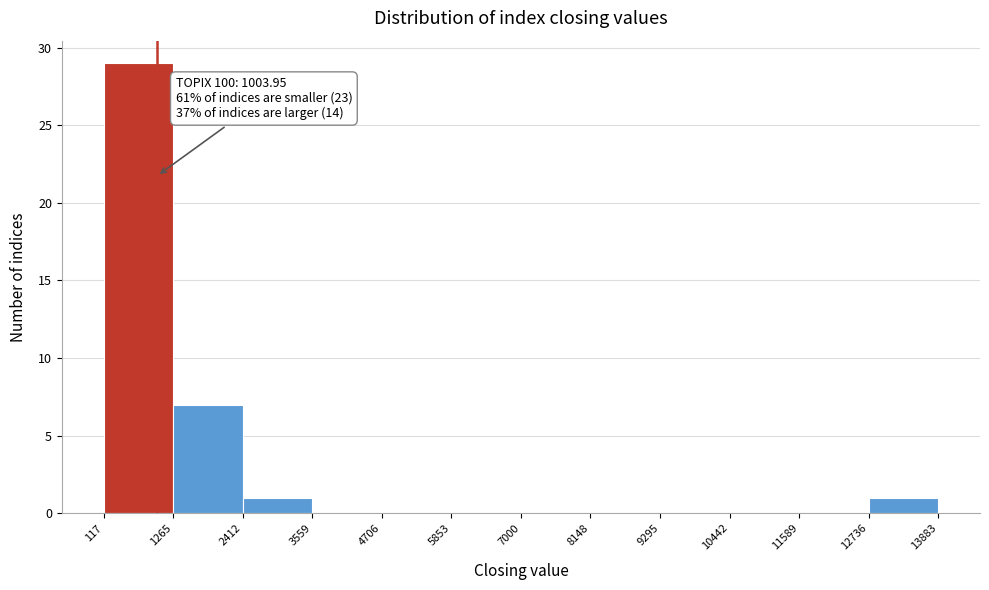

Which range on the x-axis has the tallest bar?

117 to 1265